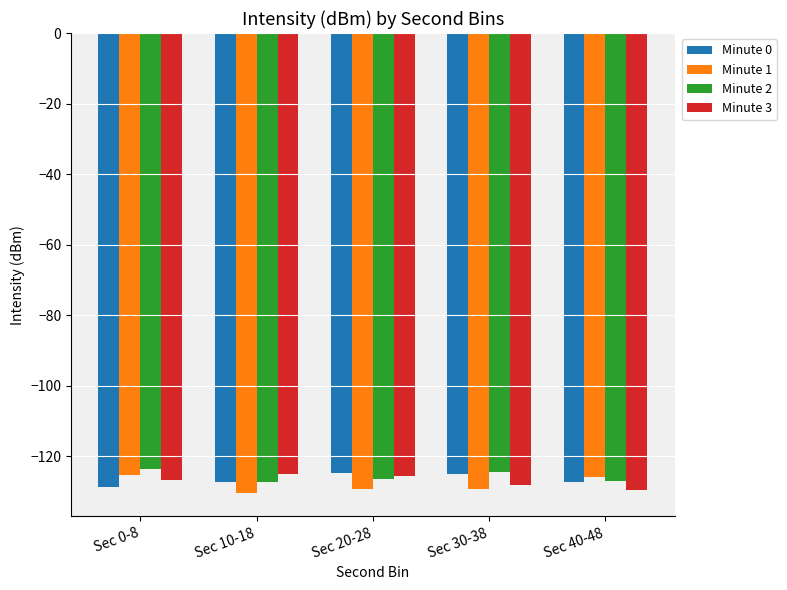

At which label does Minute 1 first exceed -129?

Sec 0-8